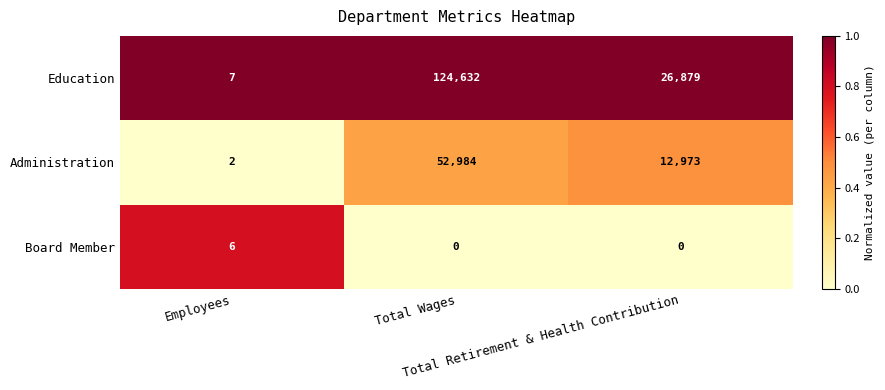

Which series has the largest range (max minus min)?

Education